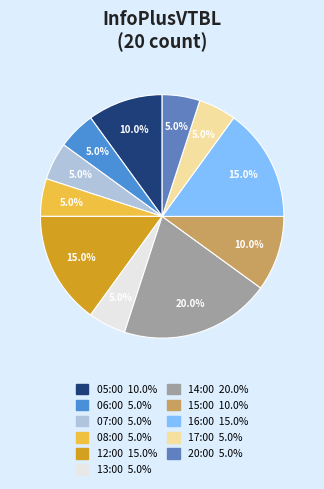

How much of the chart is everything except 17:00?

95.0%